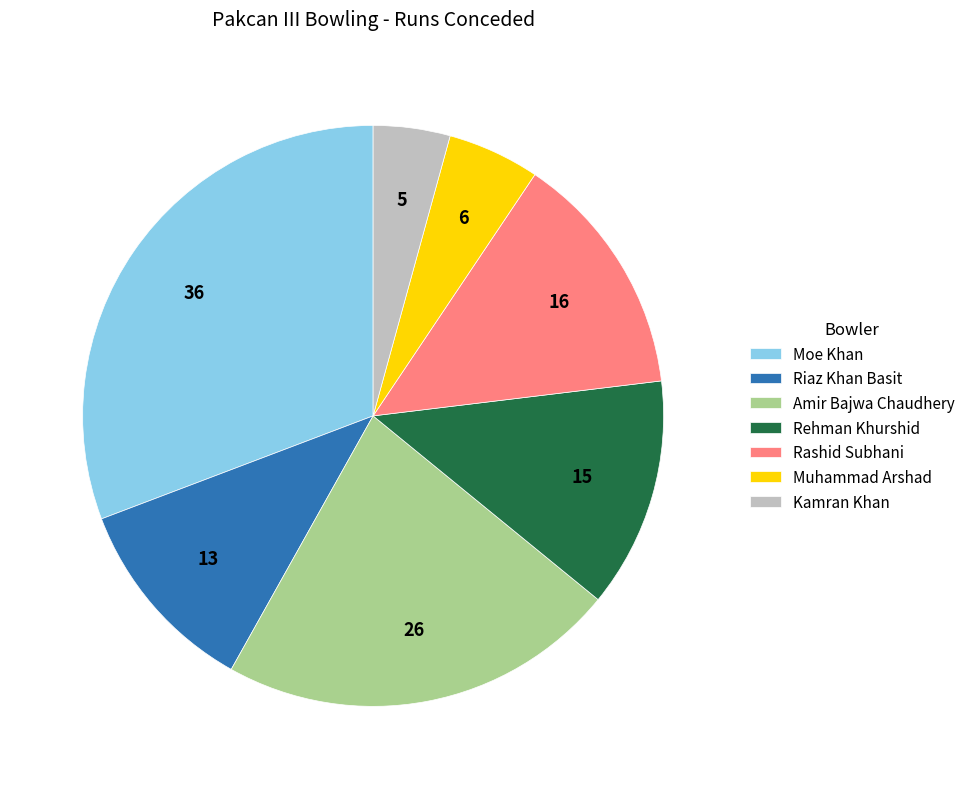

Does any single category account for the majority?

No